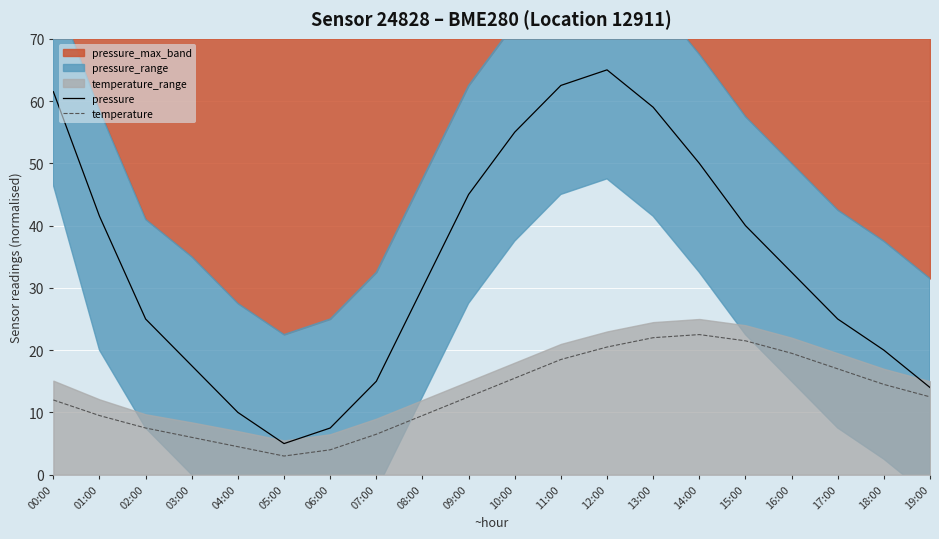

At which category does the chart reach its peak across all series?

12:00